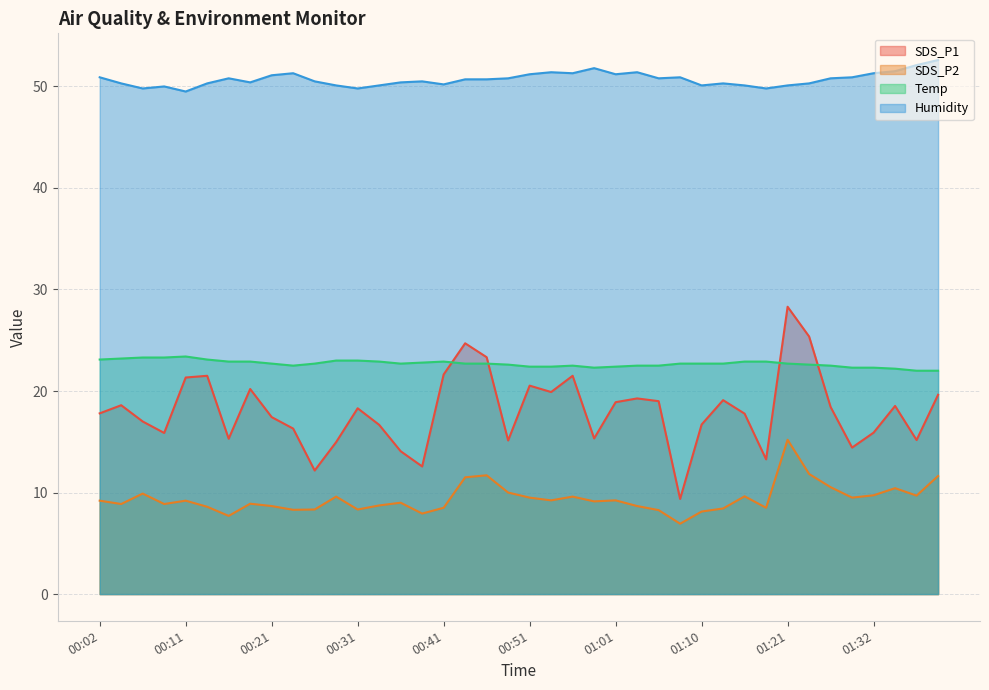

True or false: Temp has more than 2 interior local peaks.

True